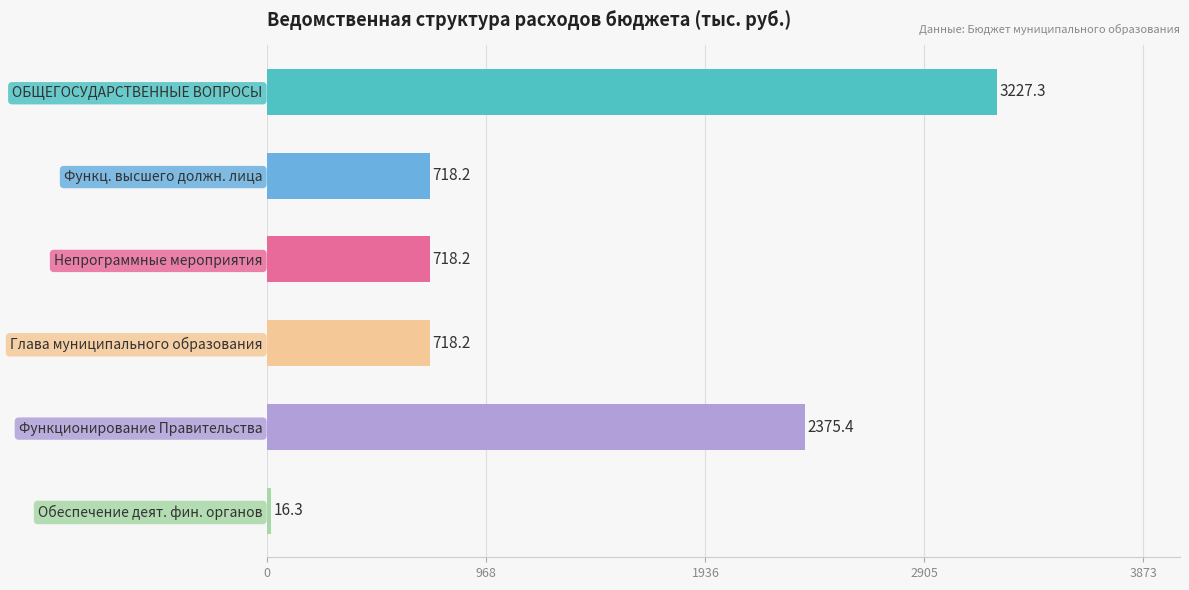

What position from the bottom is Функц. высшего должн. лица?

5